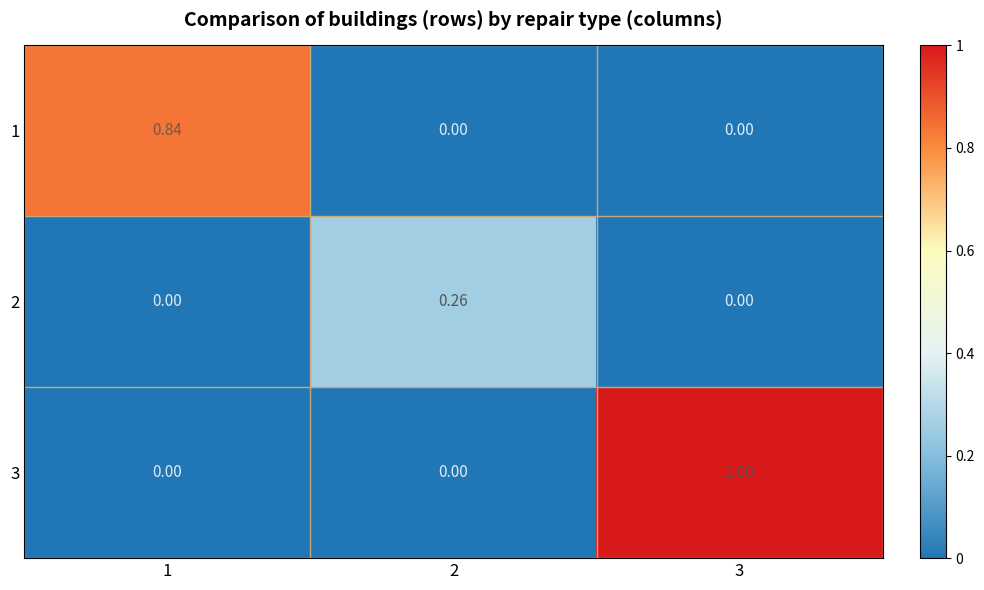

What is the greatest value displayed?

1.0